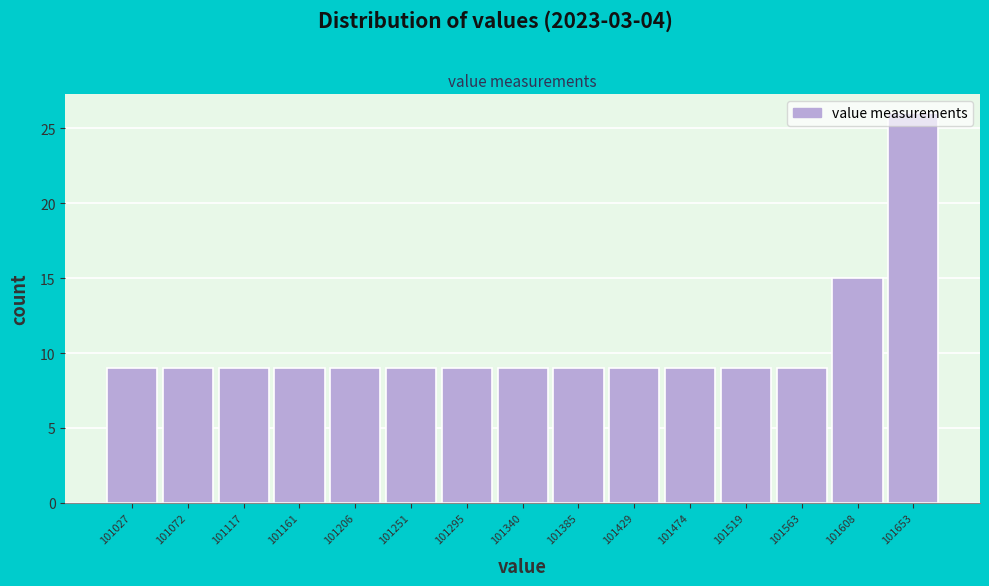

Which range on the x-axis has the tallest bar?

101630 to 101675